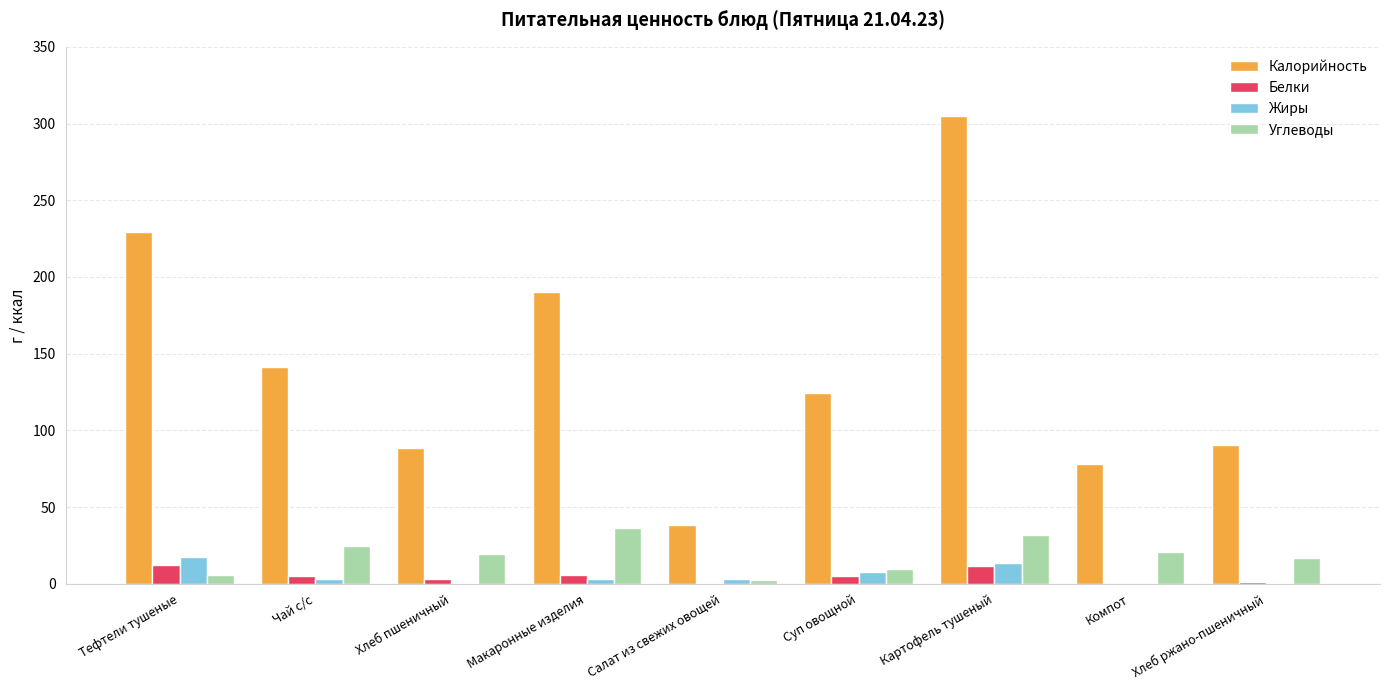

How many data points in Калорийность are above 124?

5